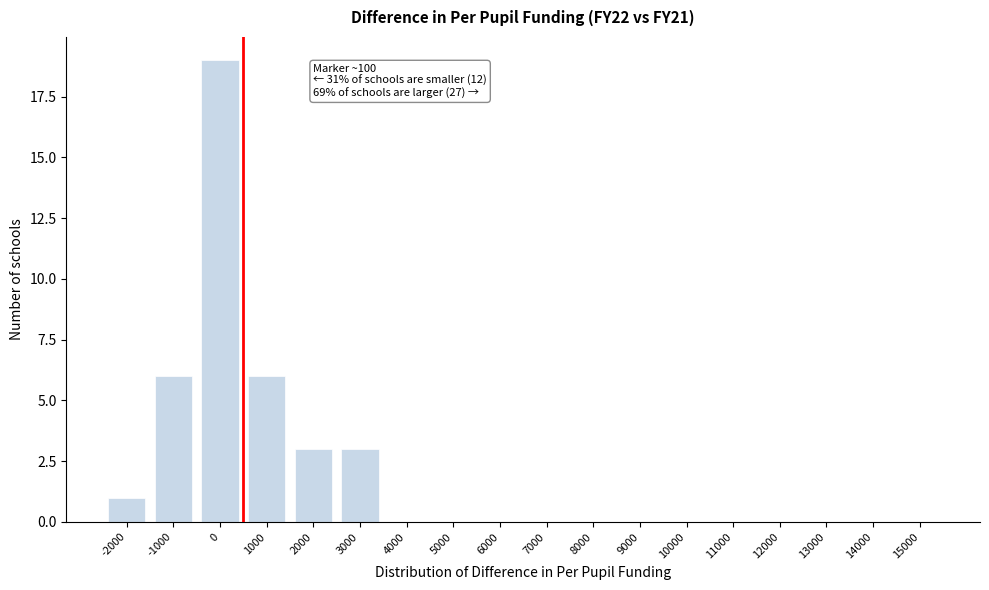

Reading right to left, list all the values displayed in this chart.

15000=0	14000=0	13000=0	12000=0	11000=0	10000=0	9000=0	8000=0	7000=0	6000=0	5000=0	4000=0	3000=3	2000=3	1000=6	0=19	-1000=6	-2000=1